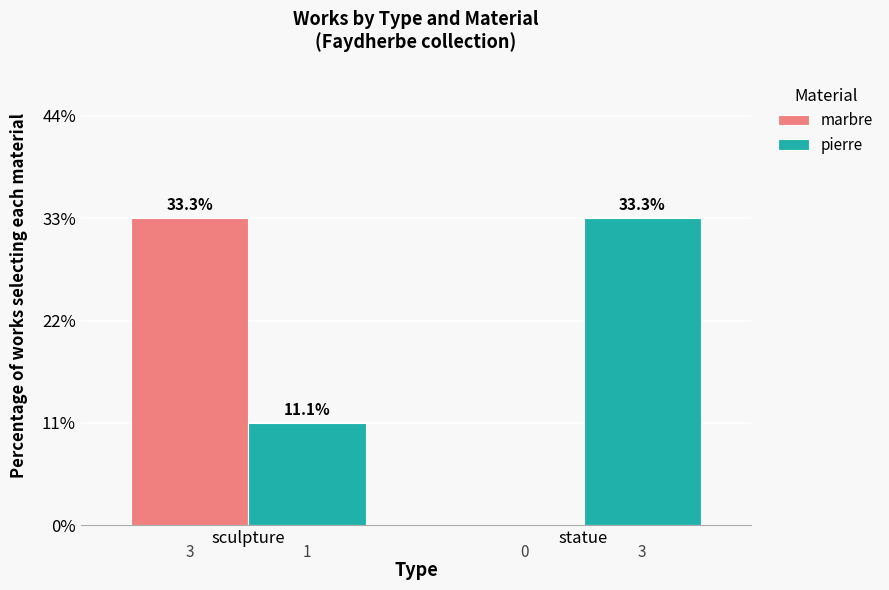

Reading left to right, what are all the values shown in this chart?

marbre: sculpture=3	statue=0
pierre: sculpture=1	statue=3